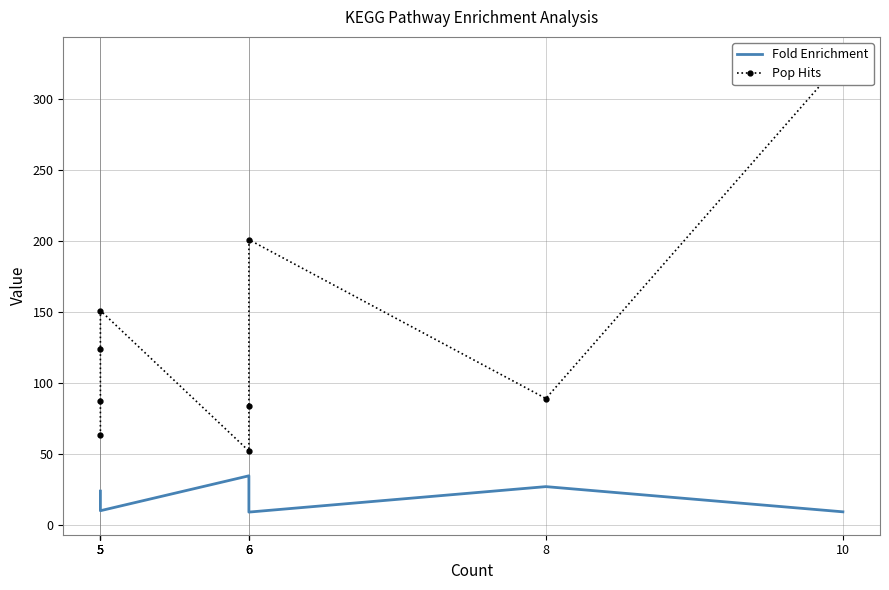

What is the difference between the second highest and minimum values in the Fold Enrichment series?

18.0